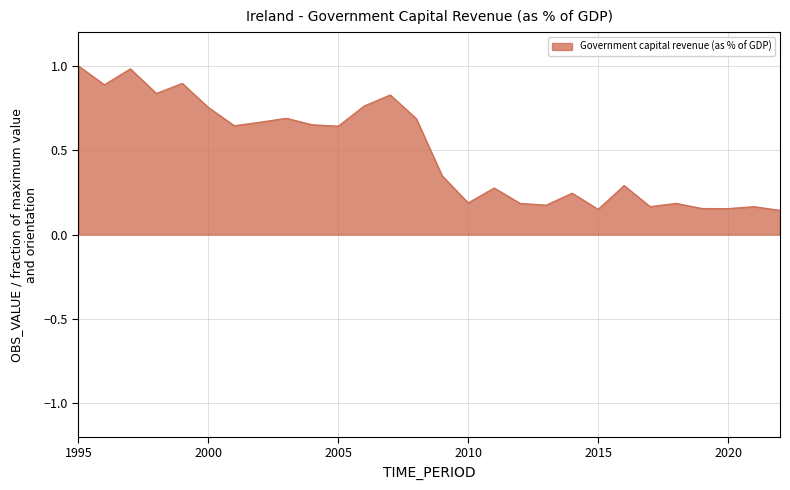

What is the difference between the maximum and minimum values?

0.9